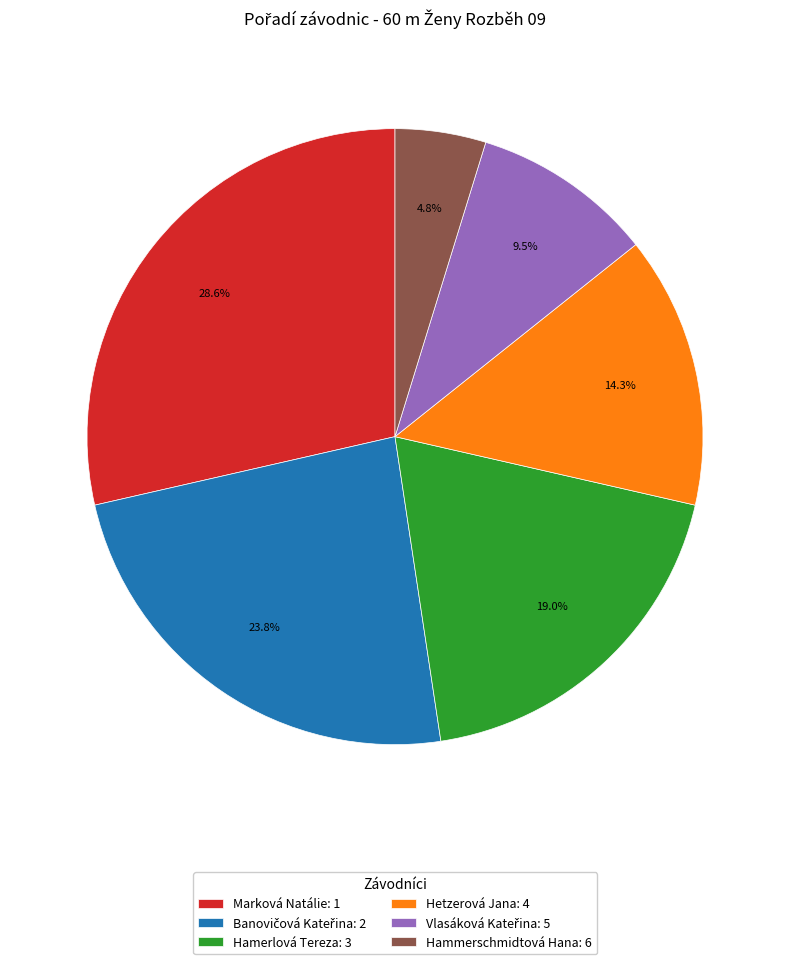

What portion of the pie excludes Hamerlová Tereza: 3?

81.0%